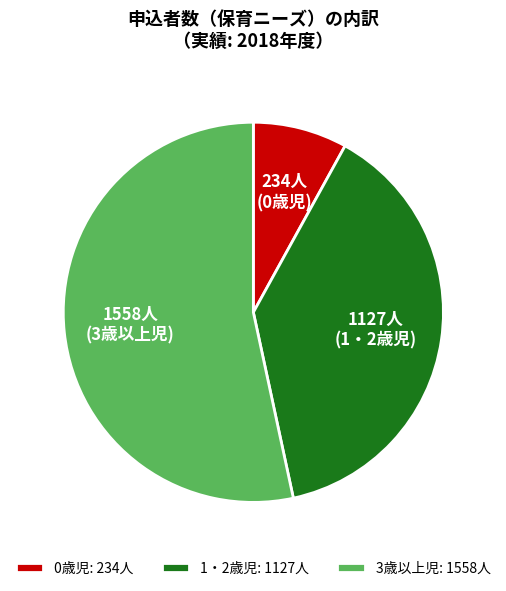

Count the number of slices in the pie.

3